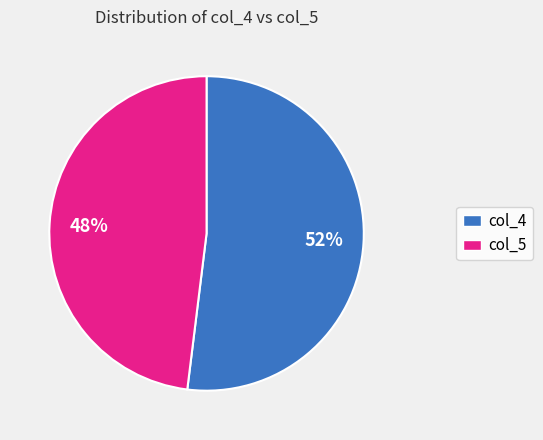

To the nearest percent, what is the average slice percentage?

50%